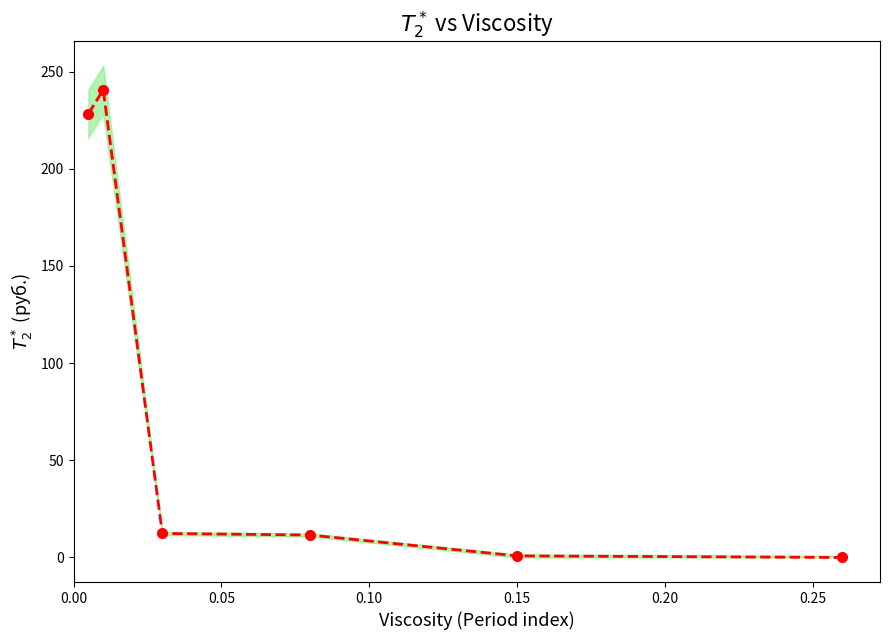

What is the difference between the values at 0.05 and 0.20?

239.8